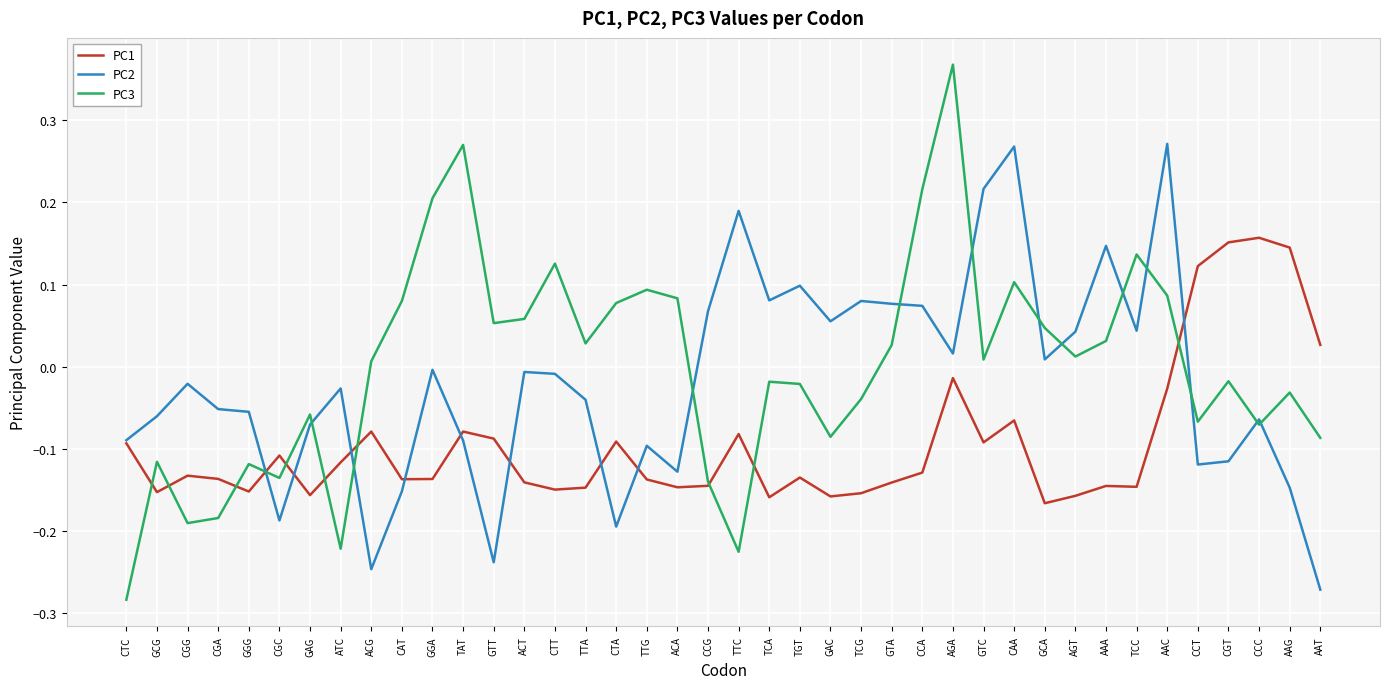

True or false: PC1 has more than 0 points higher than both neighbors.

True